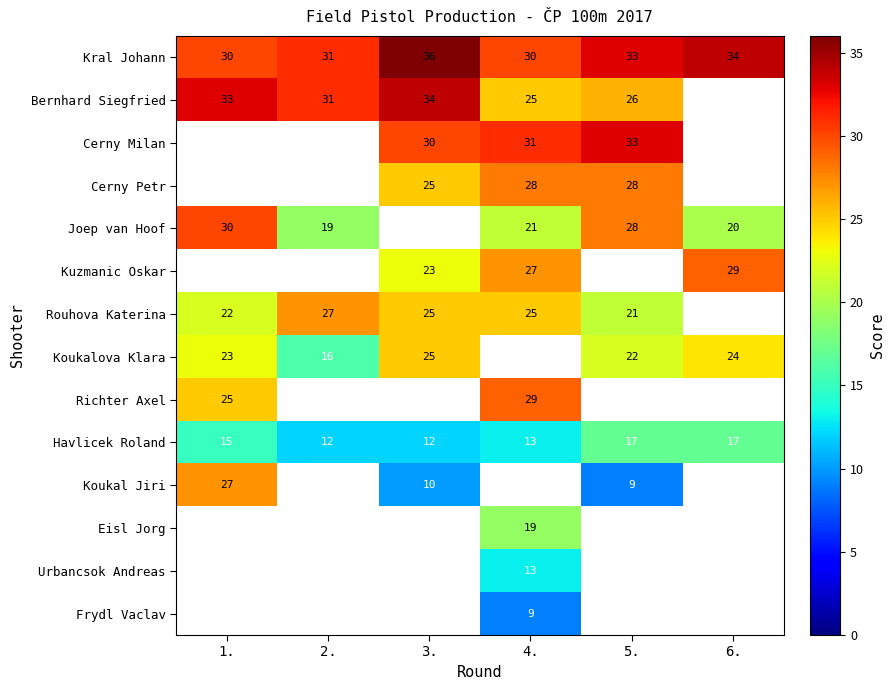

The value of Bernhard Siegfried at 5. is 26. True or false?

True